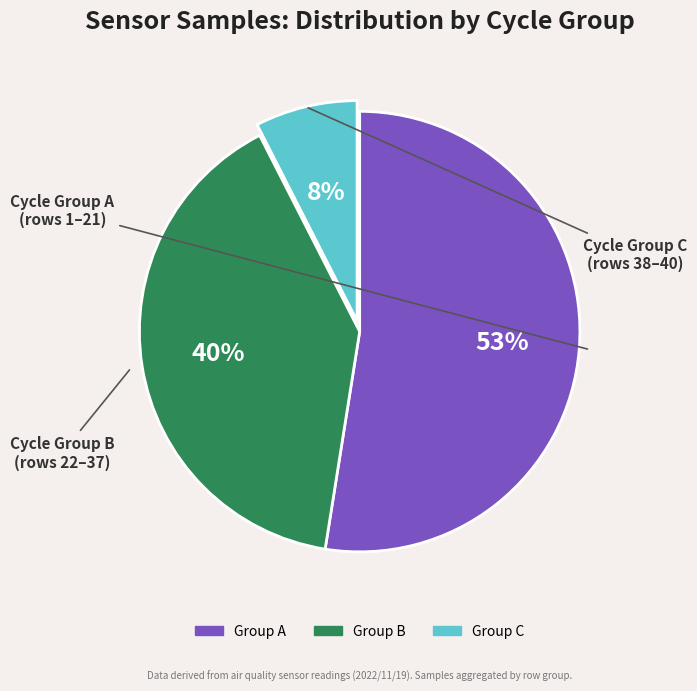

Does any single category account for the majority?

Yes